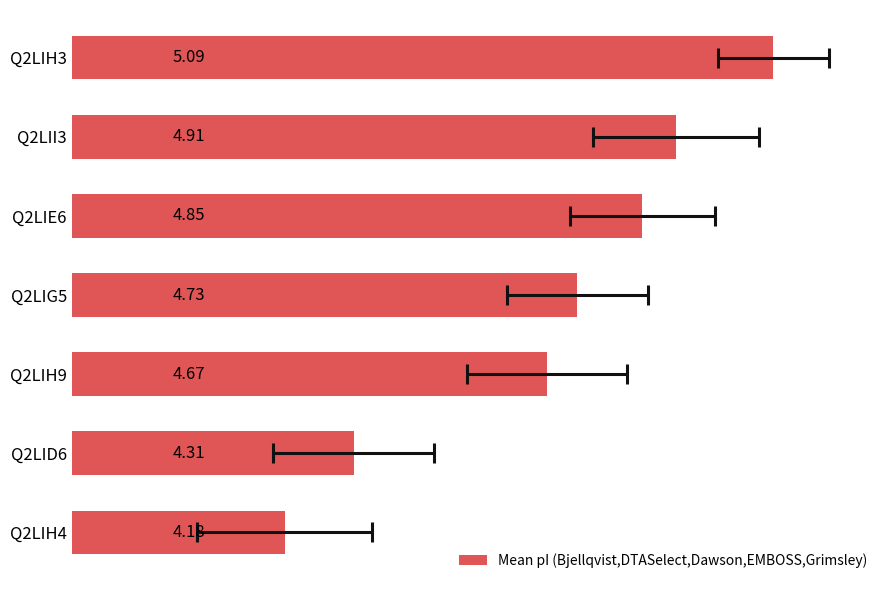

Approximately how many times larger is the value at Q2LIH9 compared to Q2LII3?

1.0